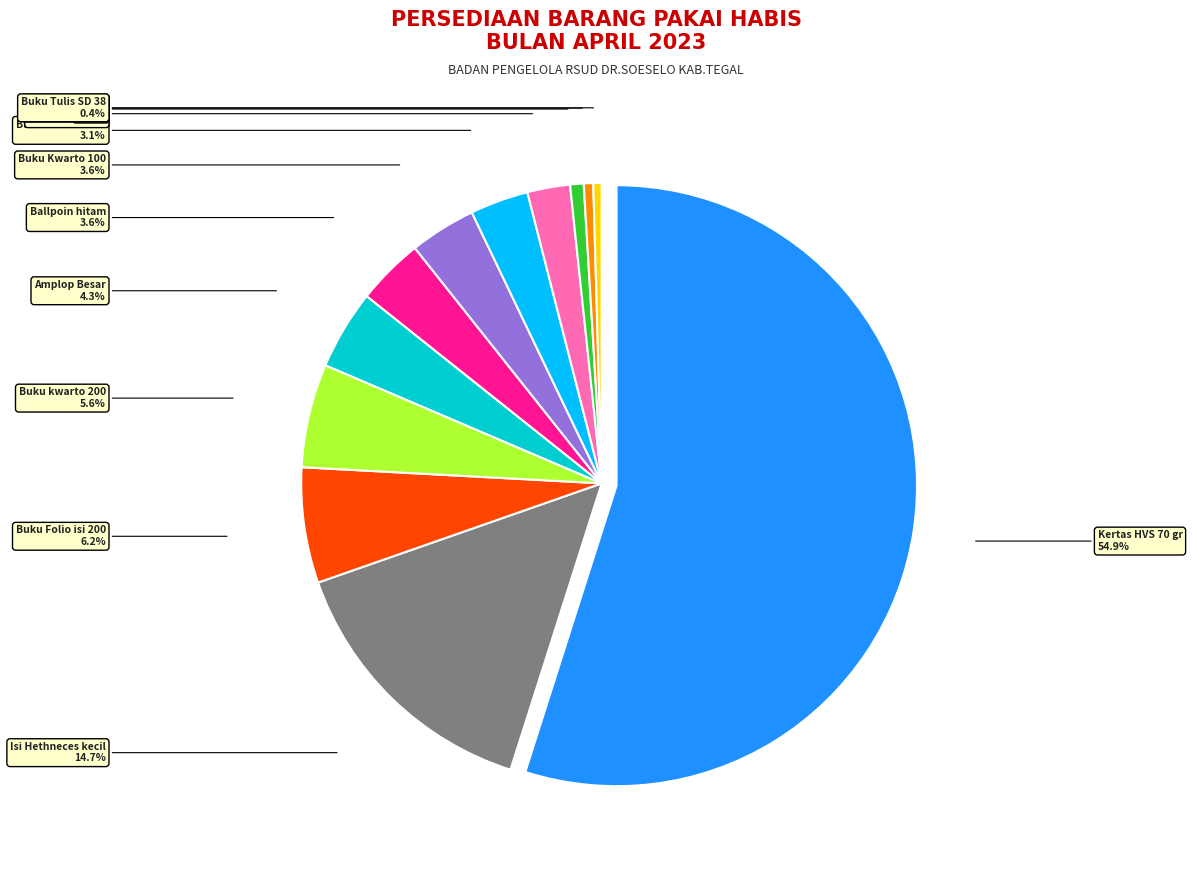

What percentage is the CD - R slice, to the nearest percent?

1%